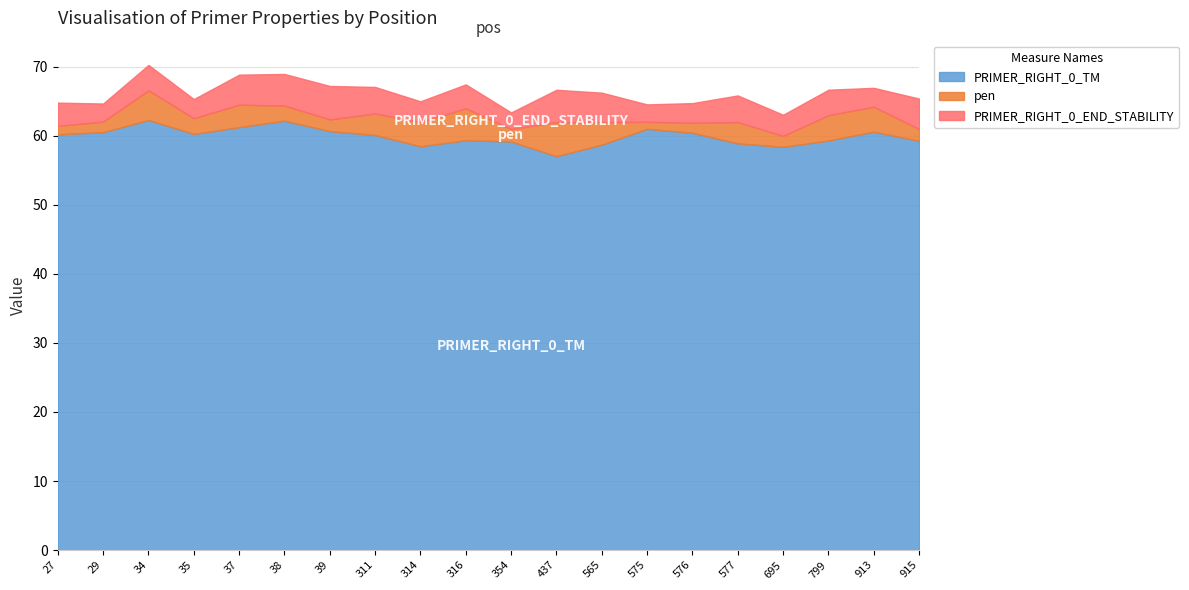

Reading left to right, extract all data points from this chart.

PRIMER_RIGHT_0_TM: 27=60.2	29=60.5	34=62.3	35=60.3	37=61.3	38=62.2	39=60.7	311=60.1	314=58.5	316=59.4	354=59.2	437=57.0	565=58.7	575=61.0	576=60.4	577=58.9	695=58.4	799=59.3	913=60.6	915=59.3
pen: 27=1.2	29=1.5	34=4.3	35=2.3	37=3.3	38=2.2	39=1.7	311=3.1	314=3.5	316=4.6	354=1.8	437=5.0	565=3.3	575=1.0	576=1.4	577=3.1	695=1.6	799=3.7	913=3.6	915=1.7
PRIMER_RIGHT_0_END_STABILITY: 27=3.4	29=2.6	34=3.7	35=2.8	37=4.3	38=4.6	39=4.8	311=3.9	314=3.0	316=3.5	354=2.4	437=4.7	565=4.3	575=2.5	576=2.9	577=3.9	695=3.1	799=3.7	913=2.7	915=4.4